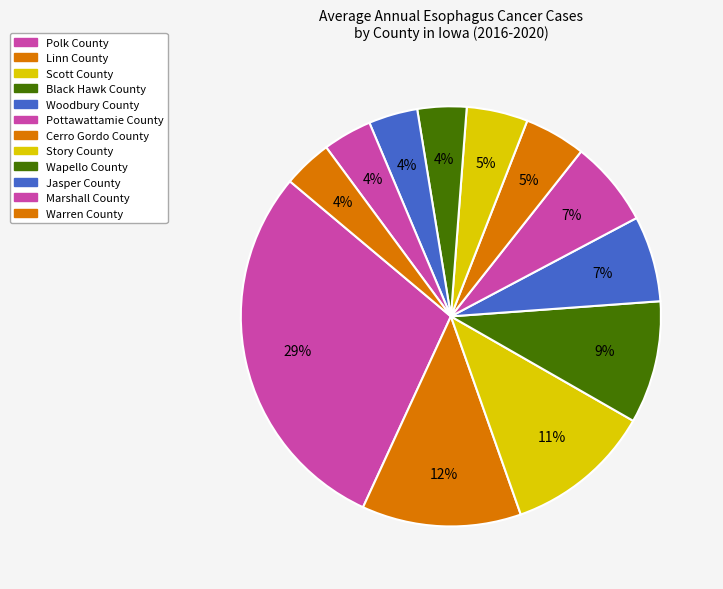

Count the number of slices in the pie.

12